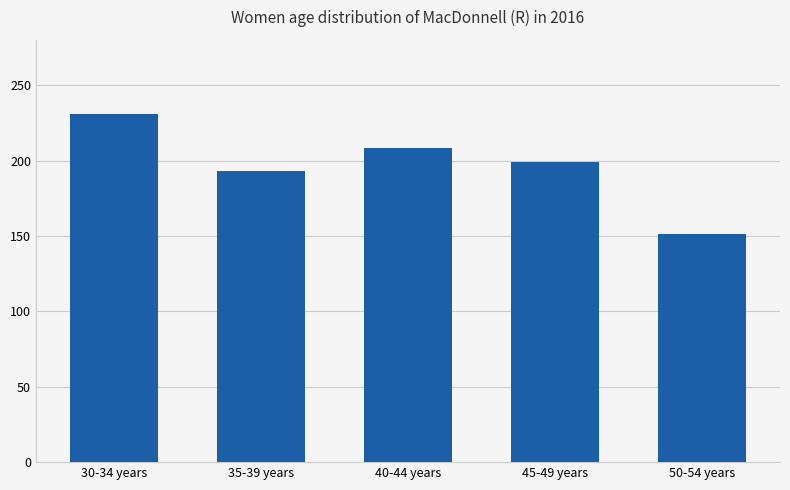

Reading left to right, what are all the values shown in this chart?

30-34 years=231	35-39 years=193	40-44 years=208	45-49 years=199	50-54 years=151